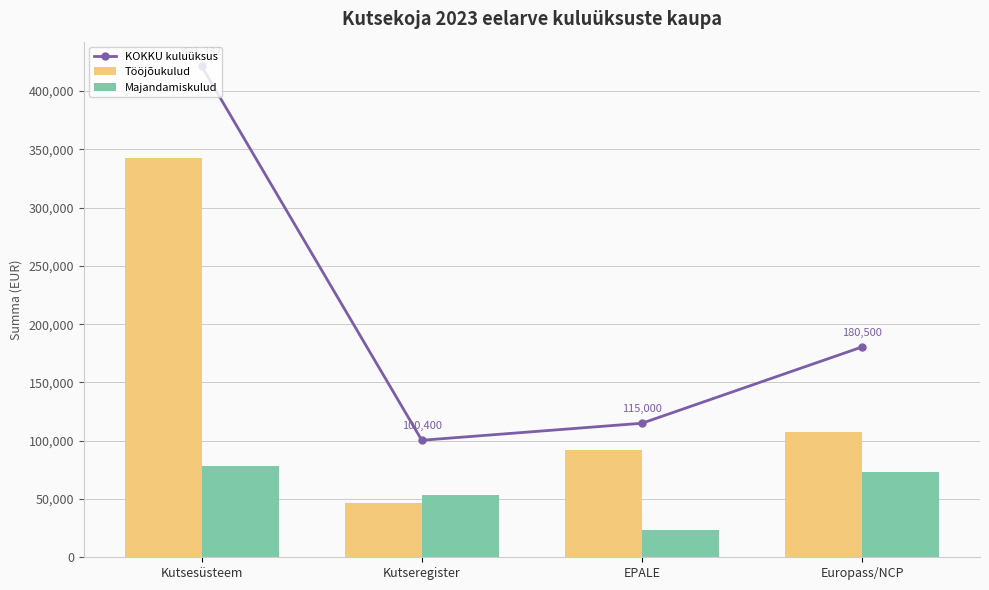

How many values in the Tööjõukulud series are below 107500?

2